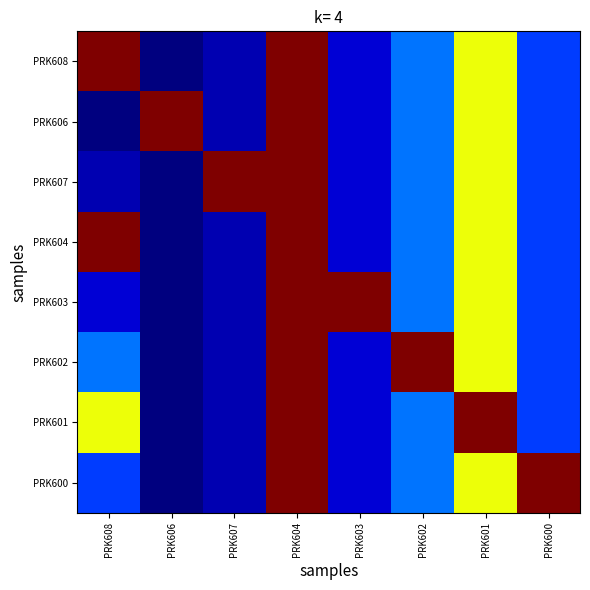

List the series in order of their peak value, highest first.

PRK608, PRK606, PRK607, PRK604, PRK603, PRK602, PRK601, PRK600